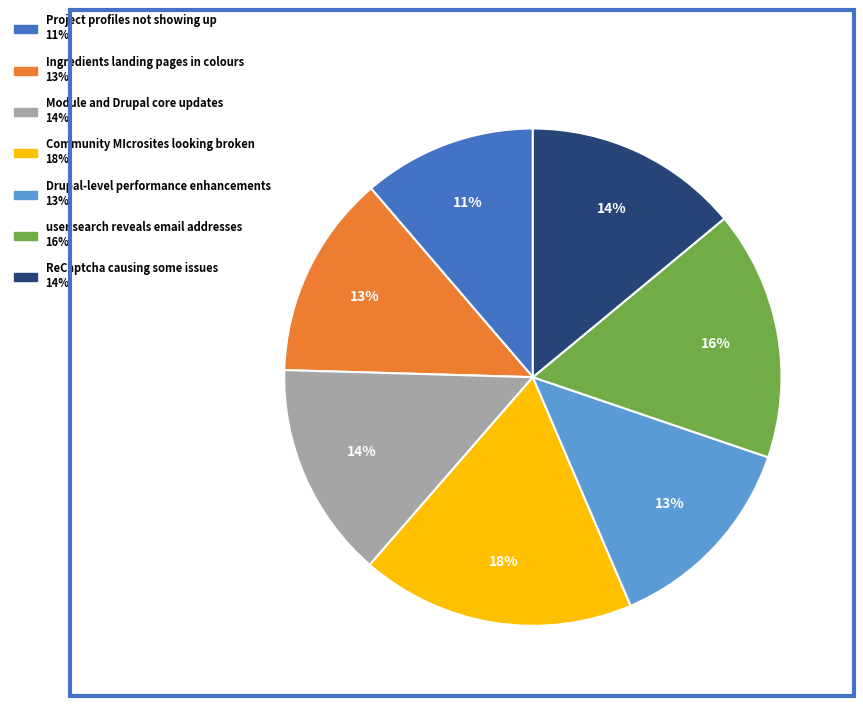

The Drupal-level performance enhancements slice represents 23% of the pie. True or false?

False